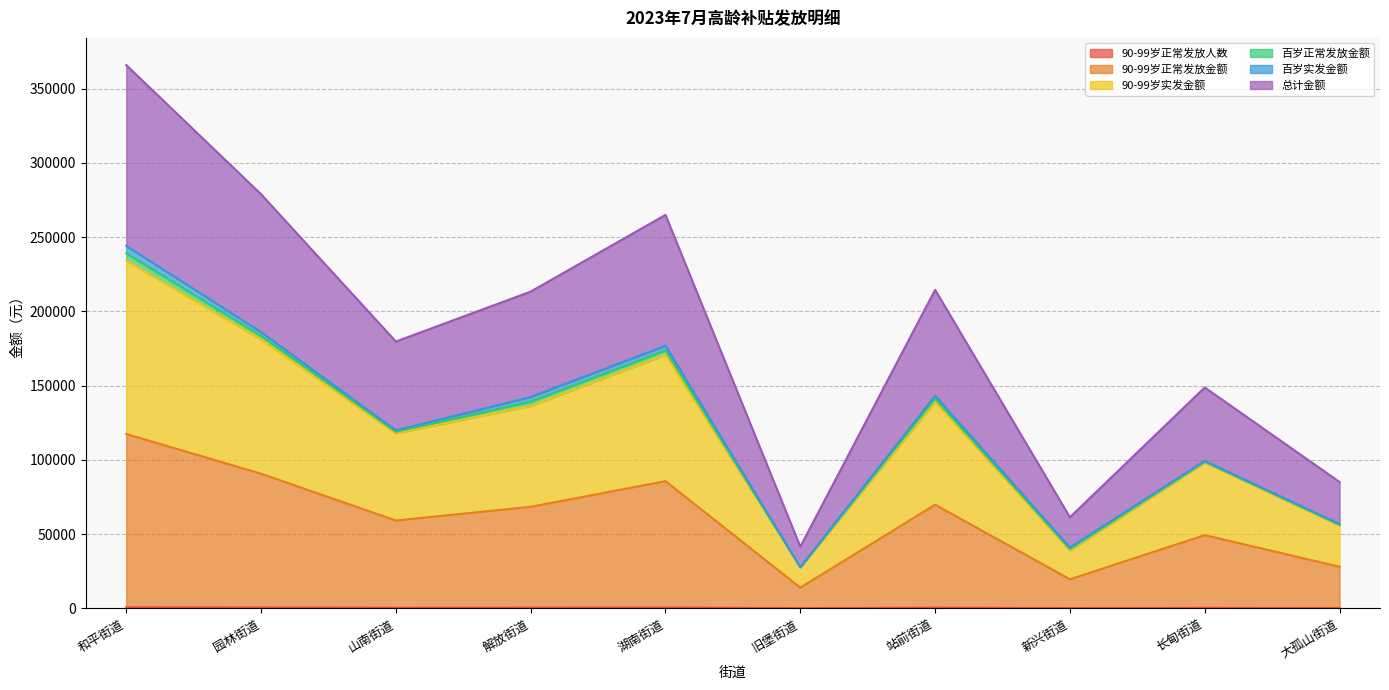

How many lines are shown in the chart?

6